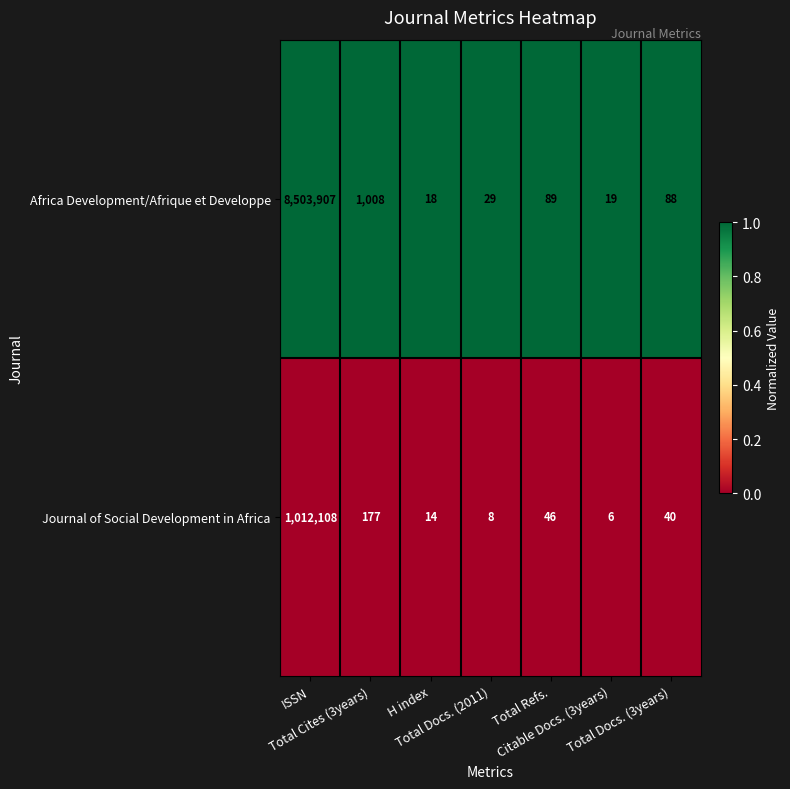

What is the smallest value displayed?

6